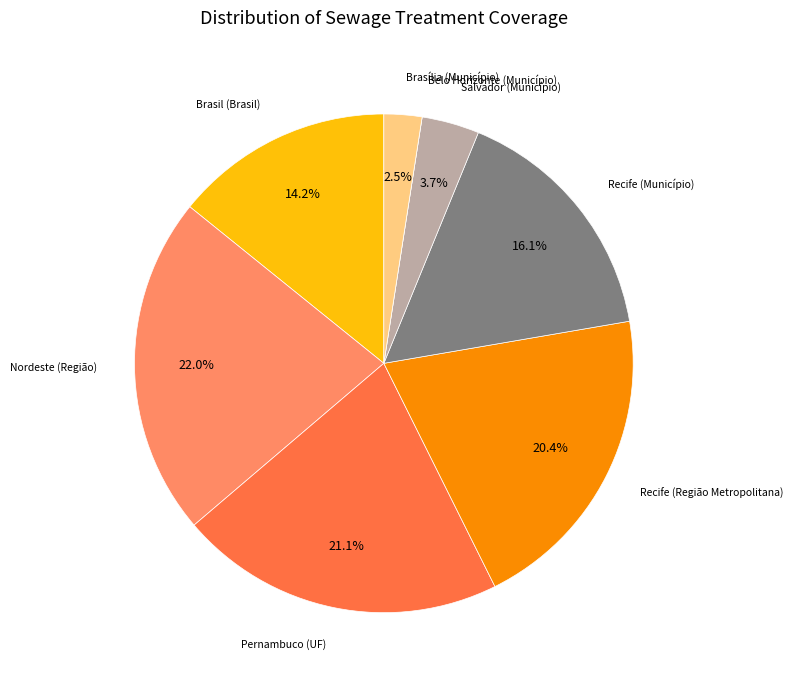

Combined, do Pernambuco (UF) and Brasil (Brasil) account for over 50%?

No